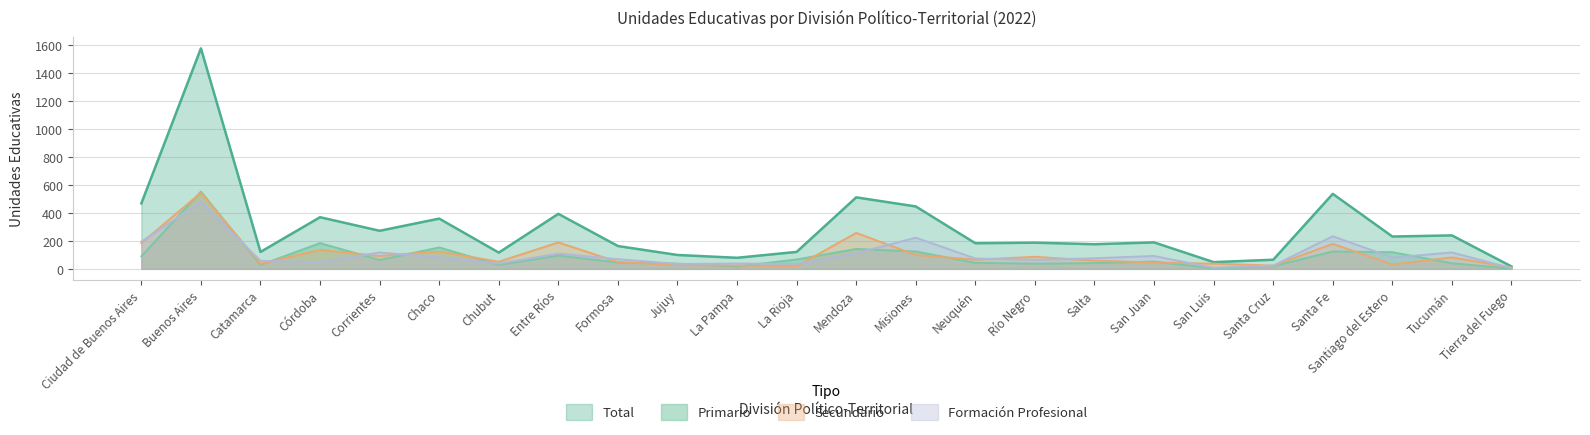

True or false: Secundario has more than 0 points higher than both neighbors.

True